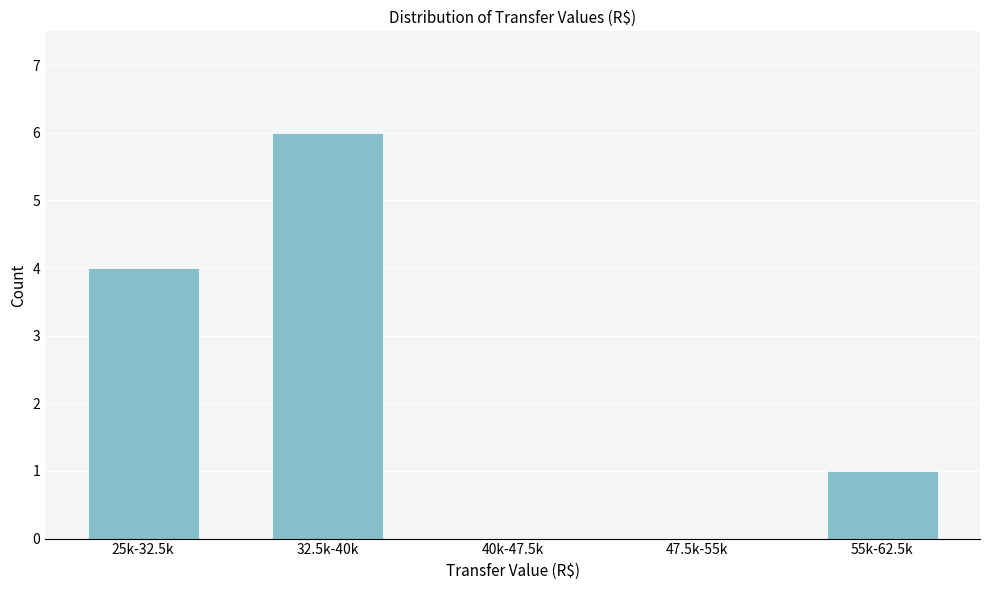

Reading right to left, transcribe all the data shown in this chart.

55k-62.5k=1	47.5k-55k=0	40k-47.5k=0	32.5k-40k=6	25k-32.5k=4